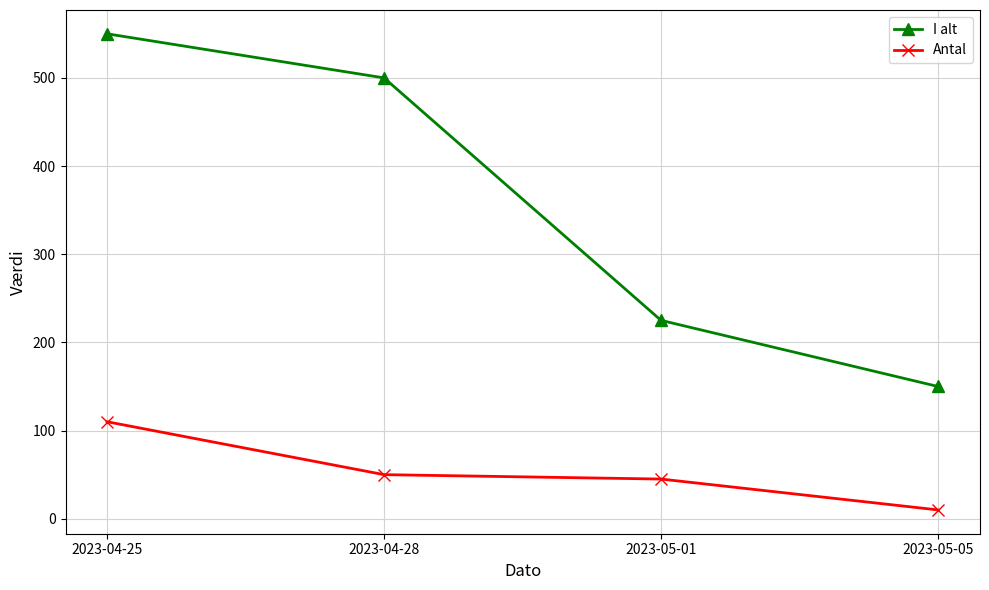

Reading left to right, extract all data points from this chart.

I alt: 2023-04-25=550	2023-04-28=500	2023-05-01=225	2023-05-05=150
Antal: 2023-04-25=110	2023-04-28=50	2023-05-01=45	2023-05-05=10